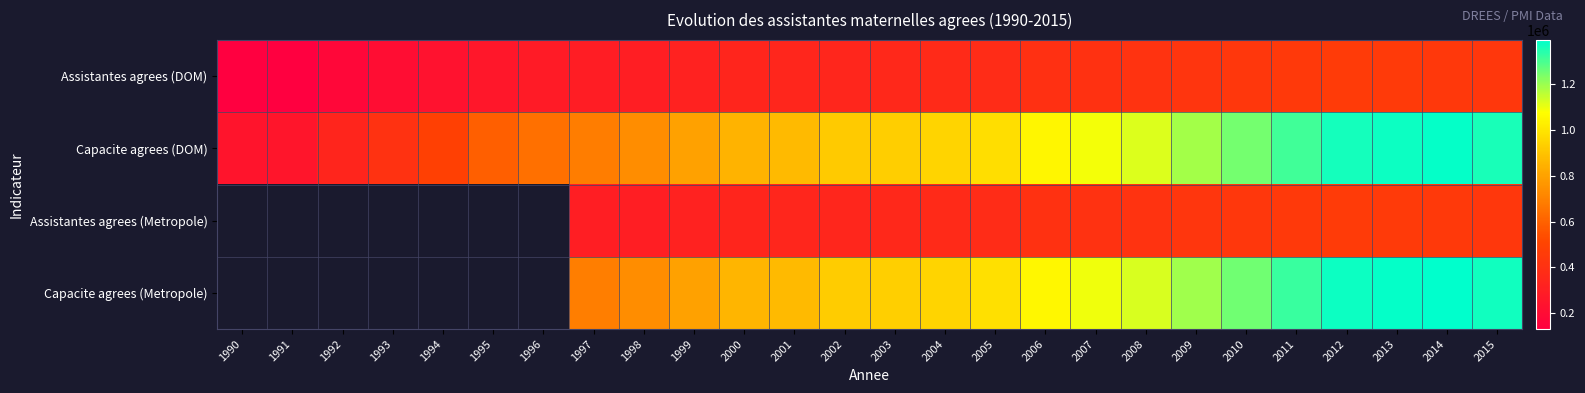

Count the number of categories in the chart.

26